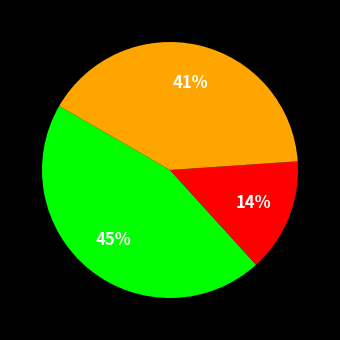

Is there any slice that represents more than half of the pie?

No